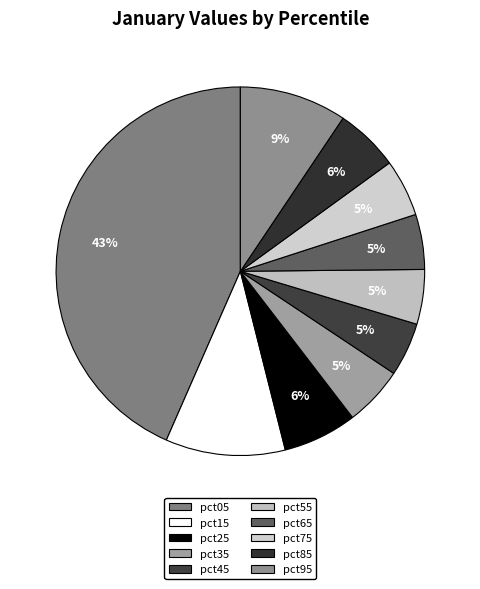

Is the sum of pct45 and pct25 greater than half?

No